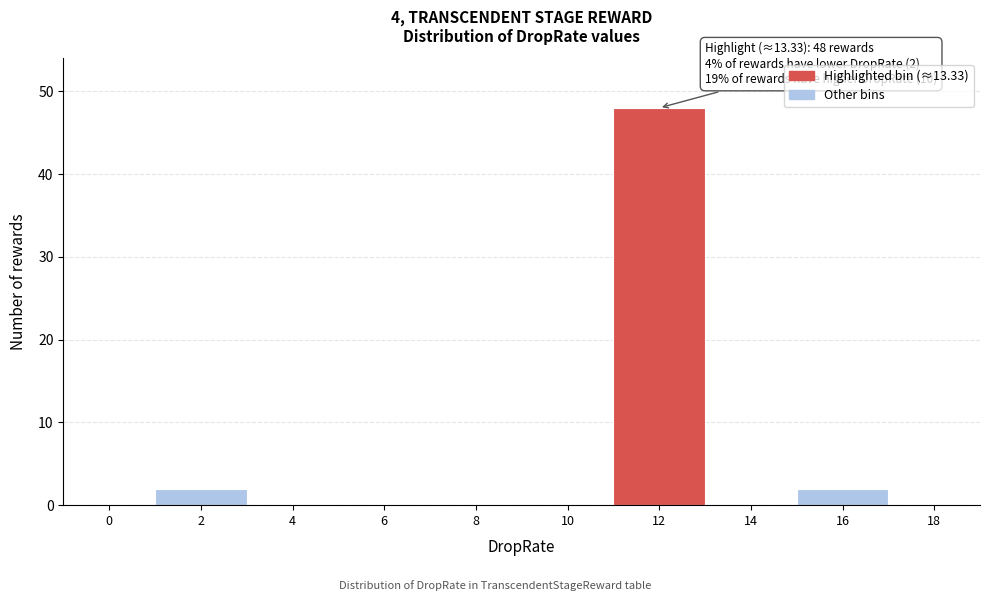

Reading right to left, what are all the values shown in this chart?

18=0	16=2	14=0	12=48	10=0	8=0	6=0	4=0	2=2	0=0